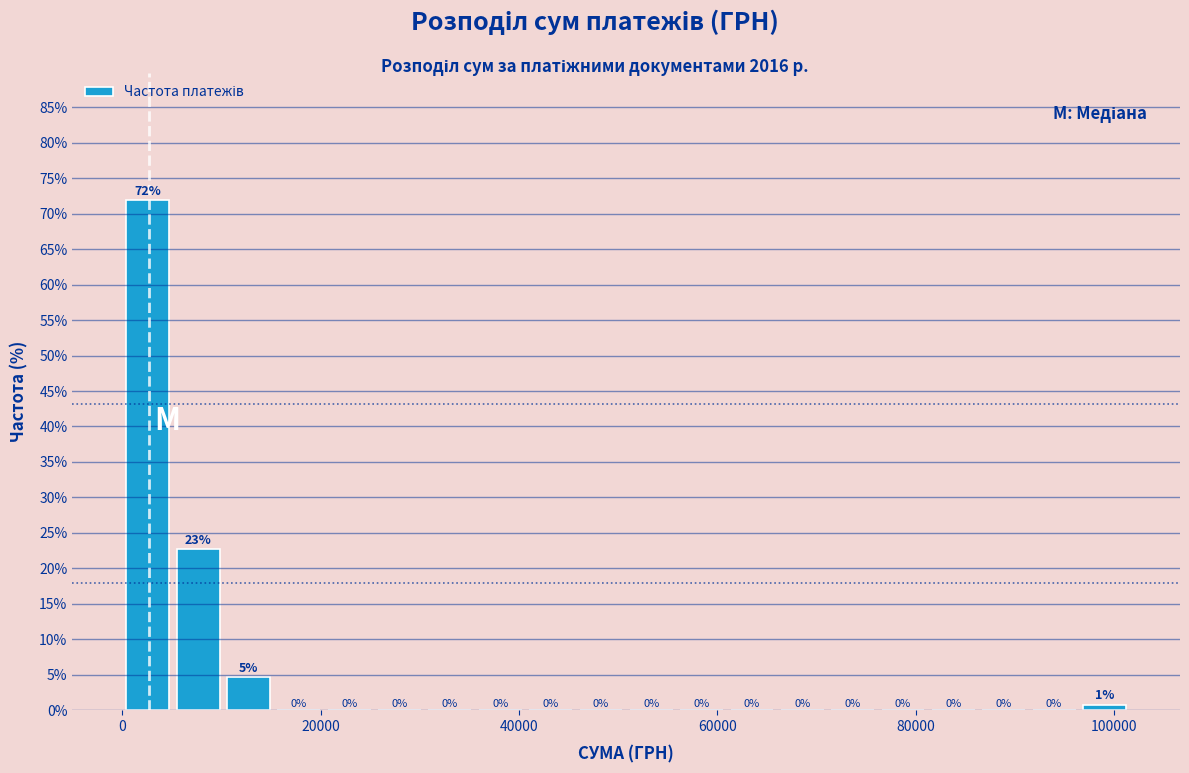

Around what value on the x-axis is the tallest bar? Give the approximate position of its centre, as read against the axis.

2000